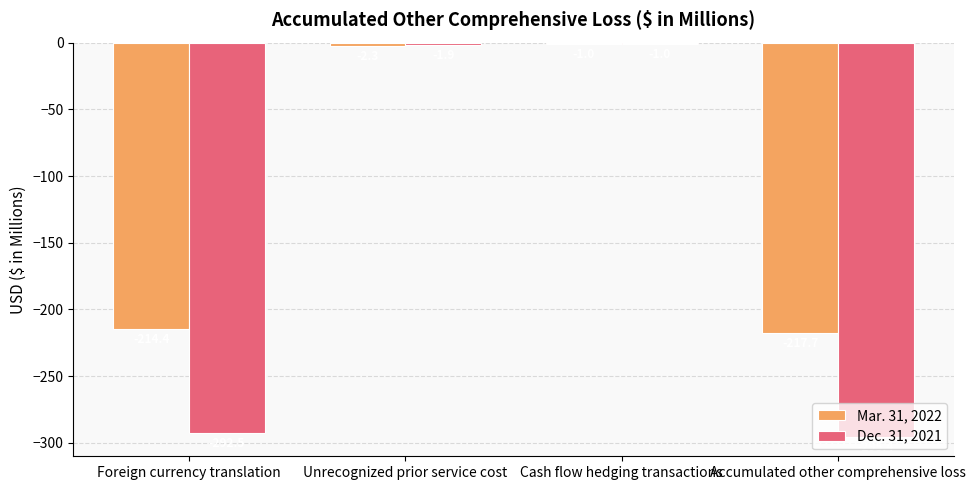

At Unrecognized prior service cost, list the series in order from largest to smallest.

Dec. 31, 2021, Mar. 31, 2022